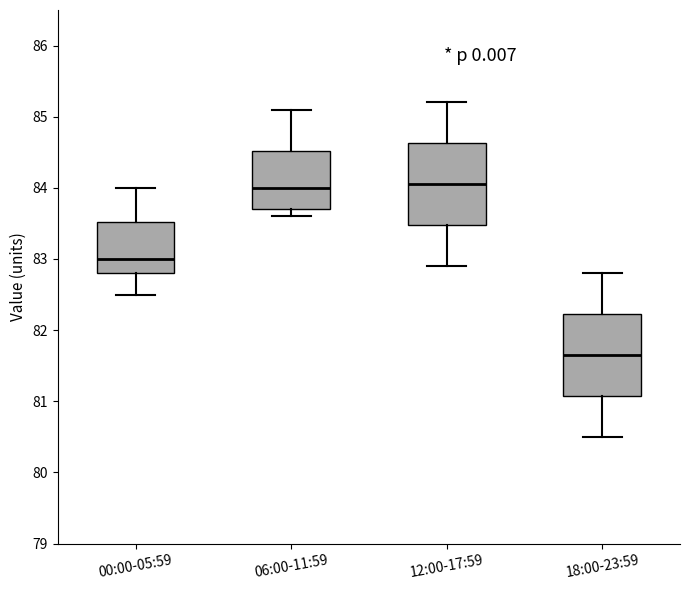

Where is the lower edge of the box for 18:00-23:59 on the y-axis? The values are not printed on the chart, so give them approximately, as read against the axis.

81.1